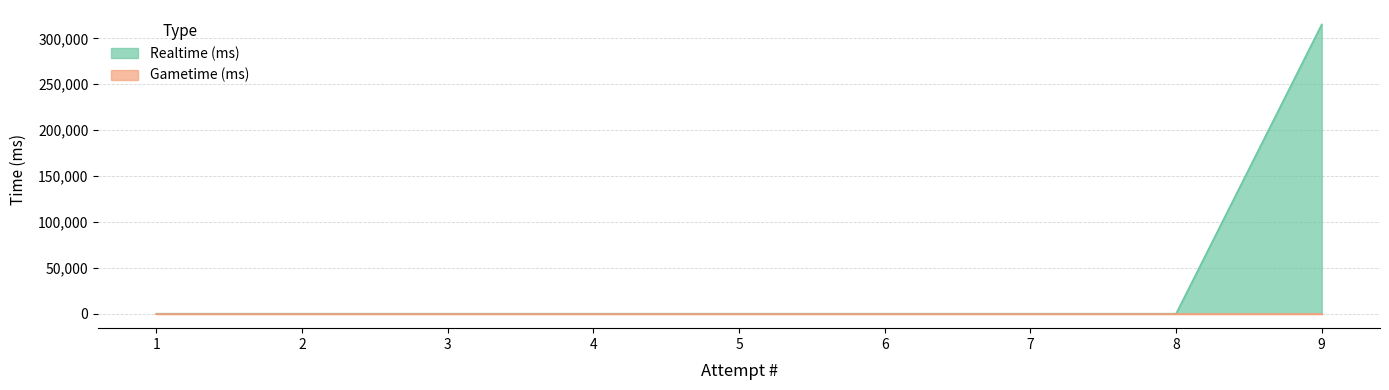

True or false: the data has more than 1 interior local peaks.

False